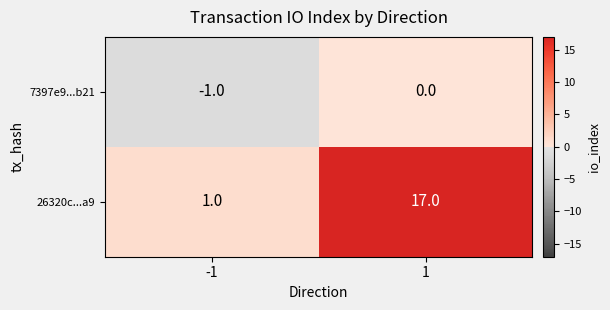

What is the average value of the 26320c...a9 series?

9